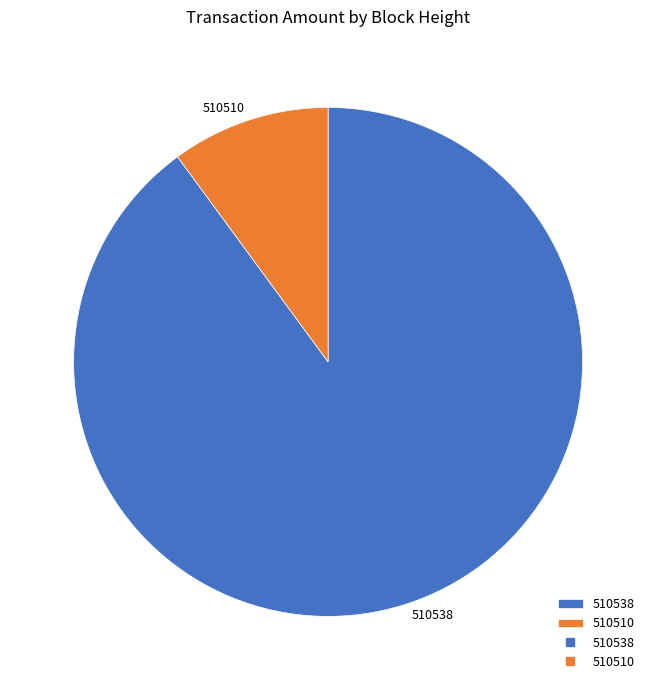

Is there a majority slice in this chart?

Yes